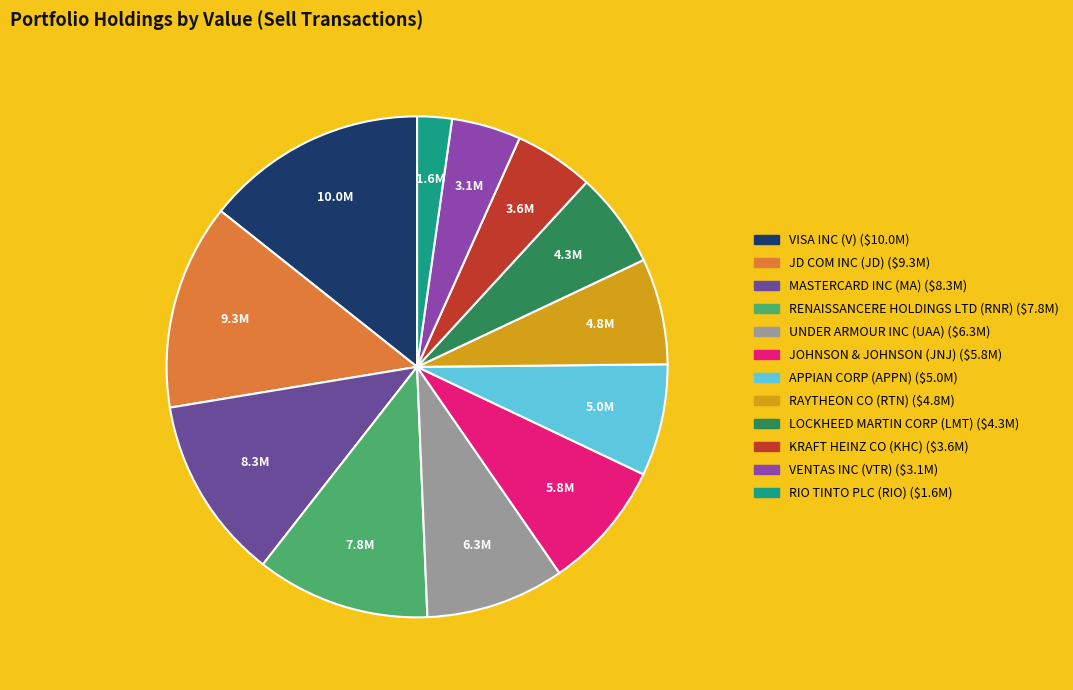

What is the largest slice in the pie chart?

VISA INC